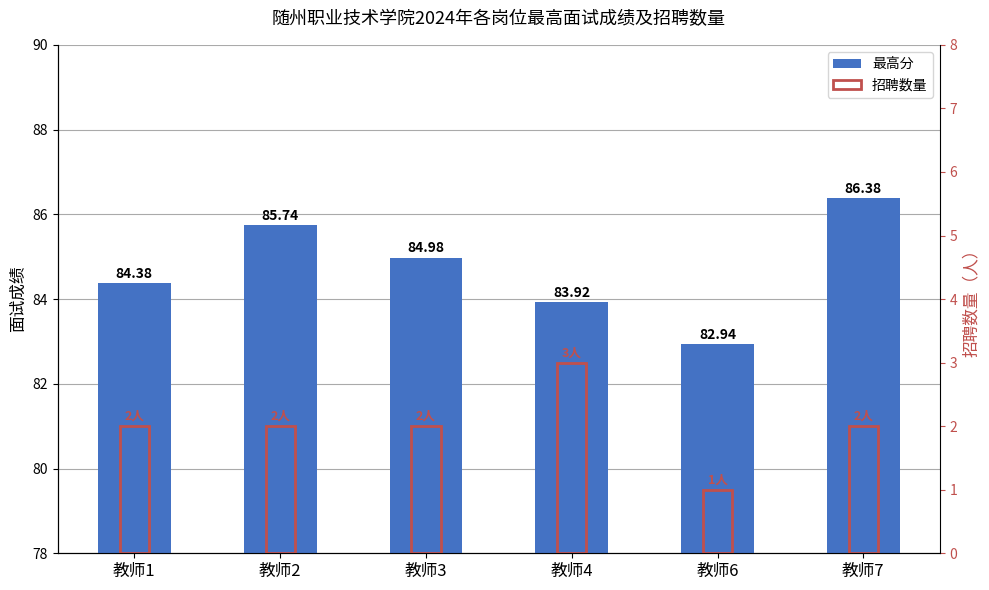

What is the value of the 最高分 bar at the 5th from the left?

82.9